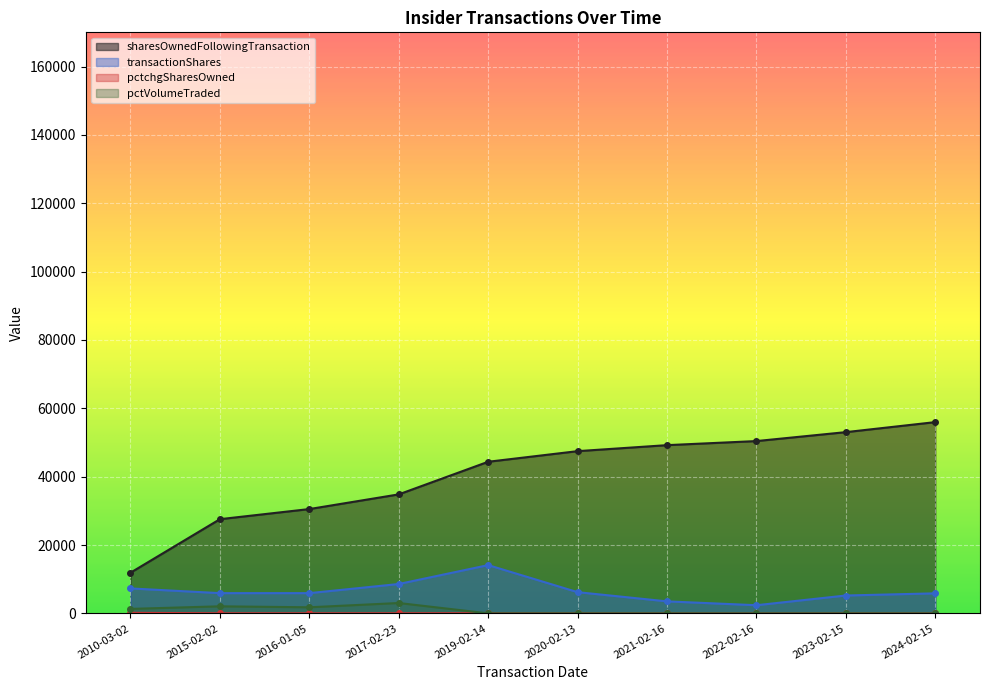

True or false: sharesOwnedFollowingTransaction and transactionShares cross at least once.

False